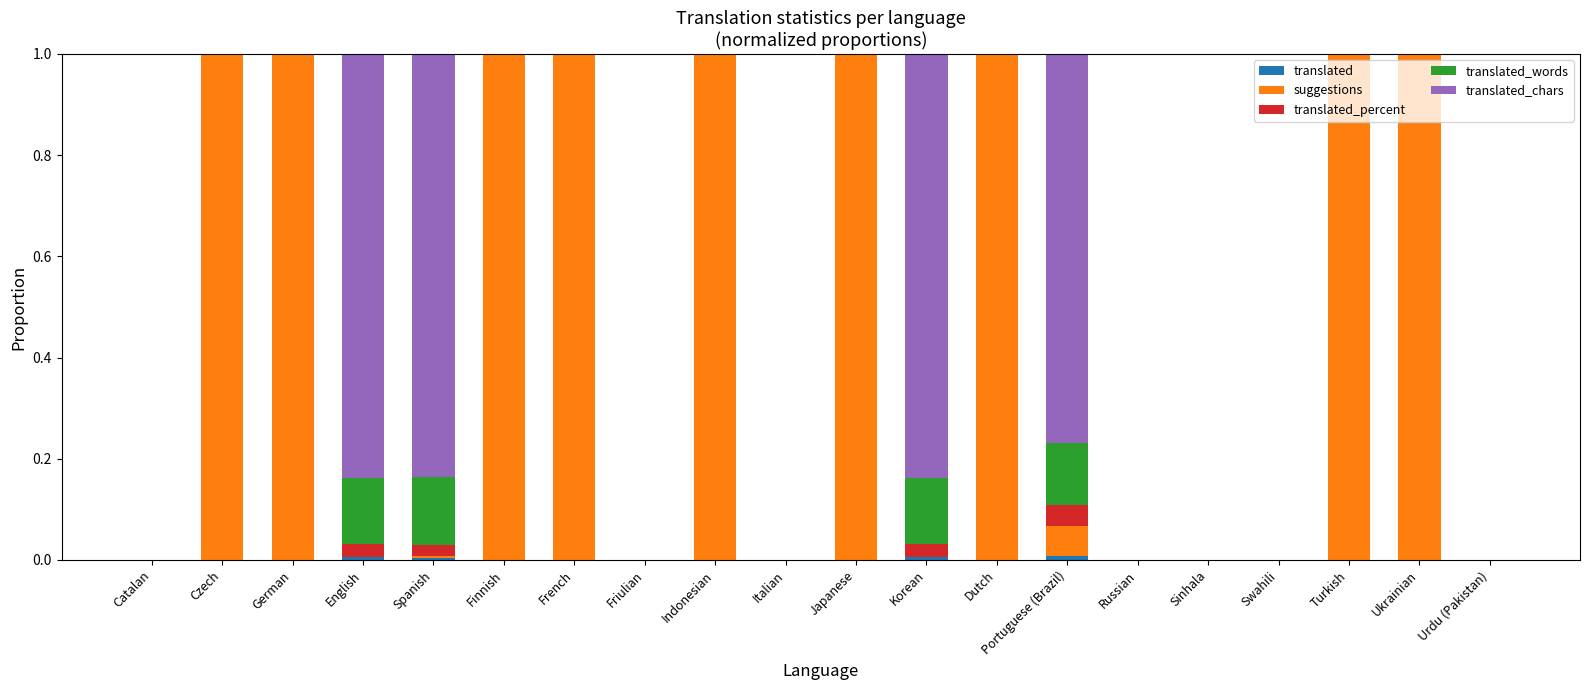

Does the chart contain stacked bars?

Yes